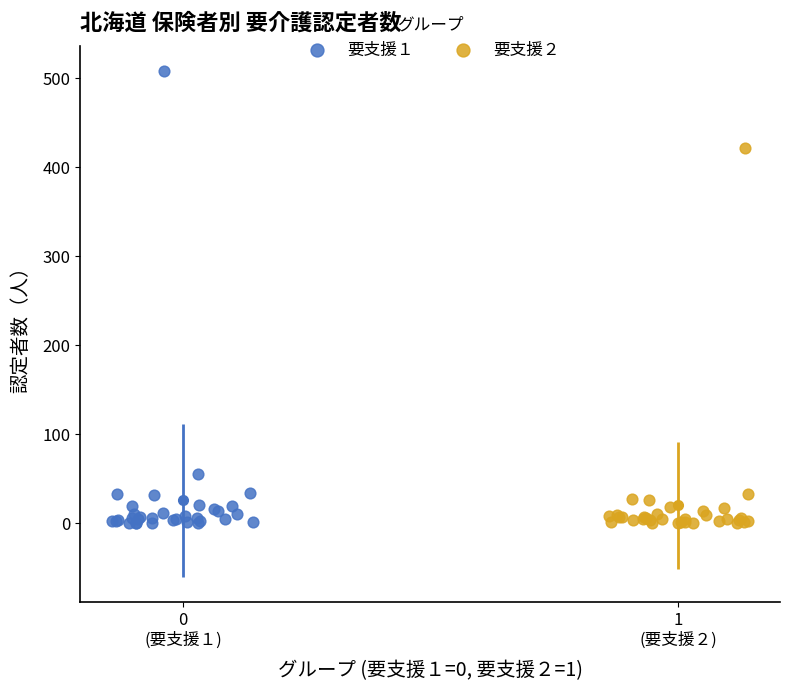

What are all the series names shown in the legend?

要支援１, 要支援２